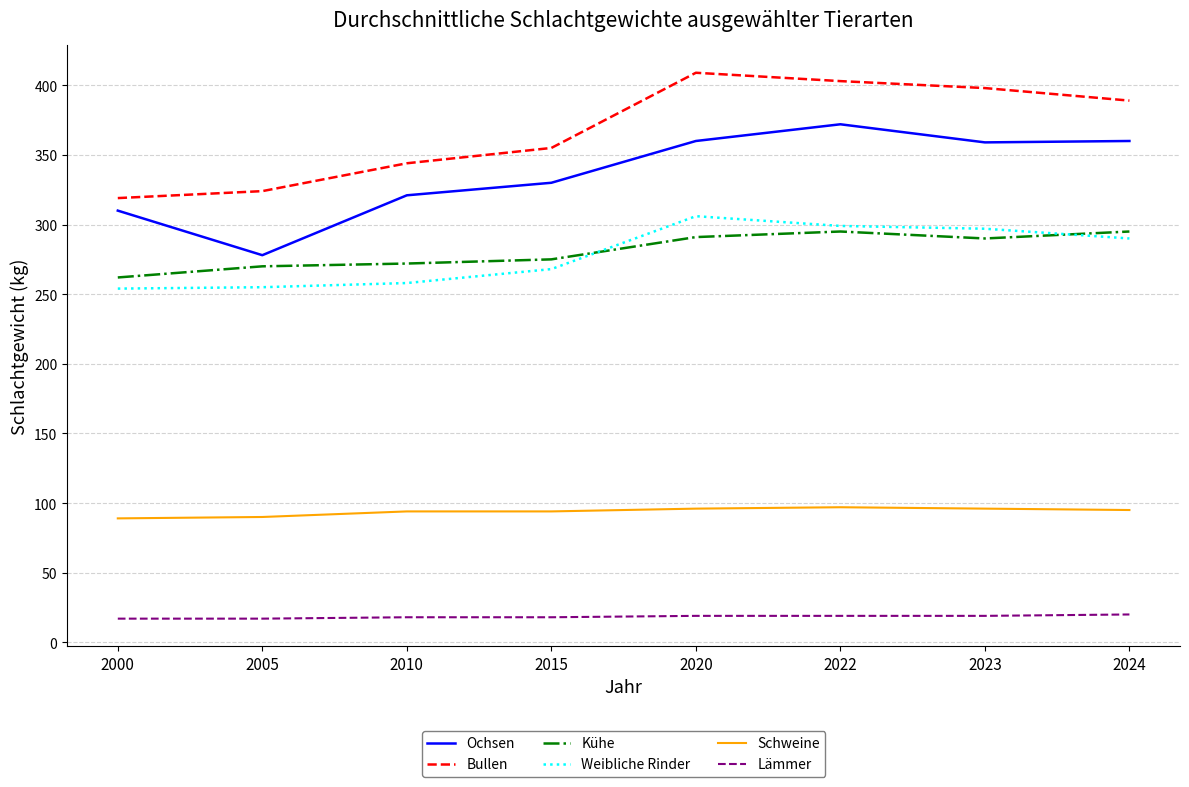

What is the total value across all series at 2020?

1481